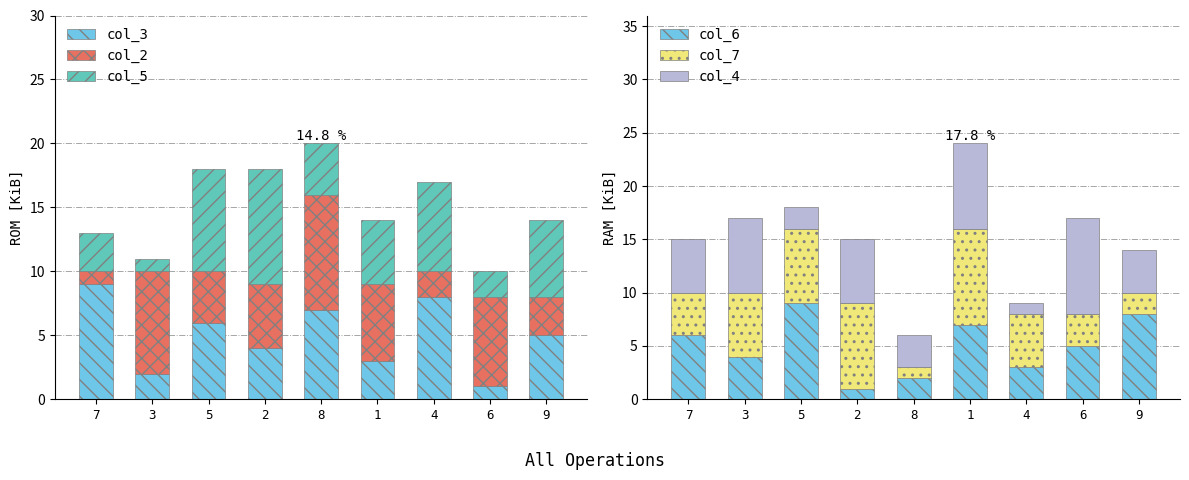

Where does the col_5 series first go above 5?

5